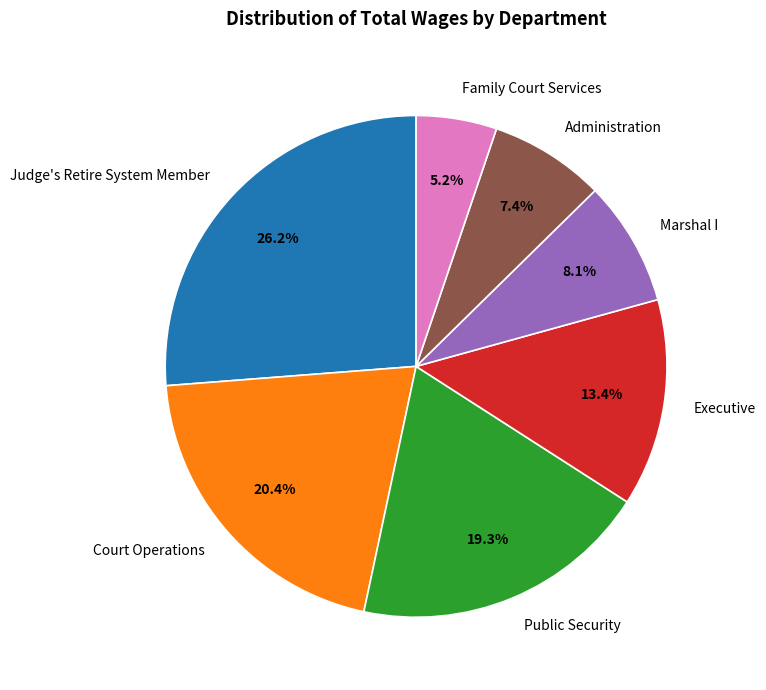

Does Family Court Services account for over 50% of the chart?

No